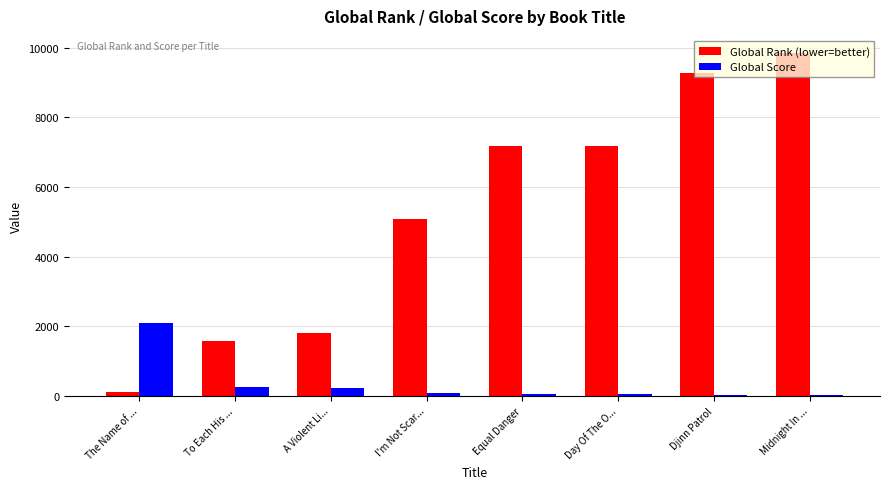

Which series changed the most between Equal Danger and Djinn Patrol?

Global Rank (lower=better)